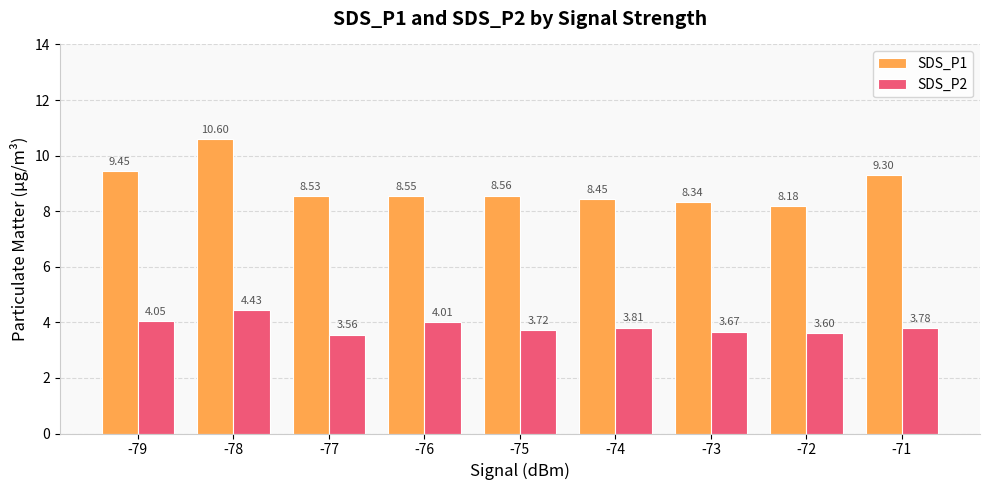

What is the total value across all series at -76?

12.6